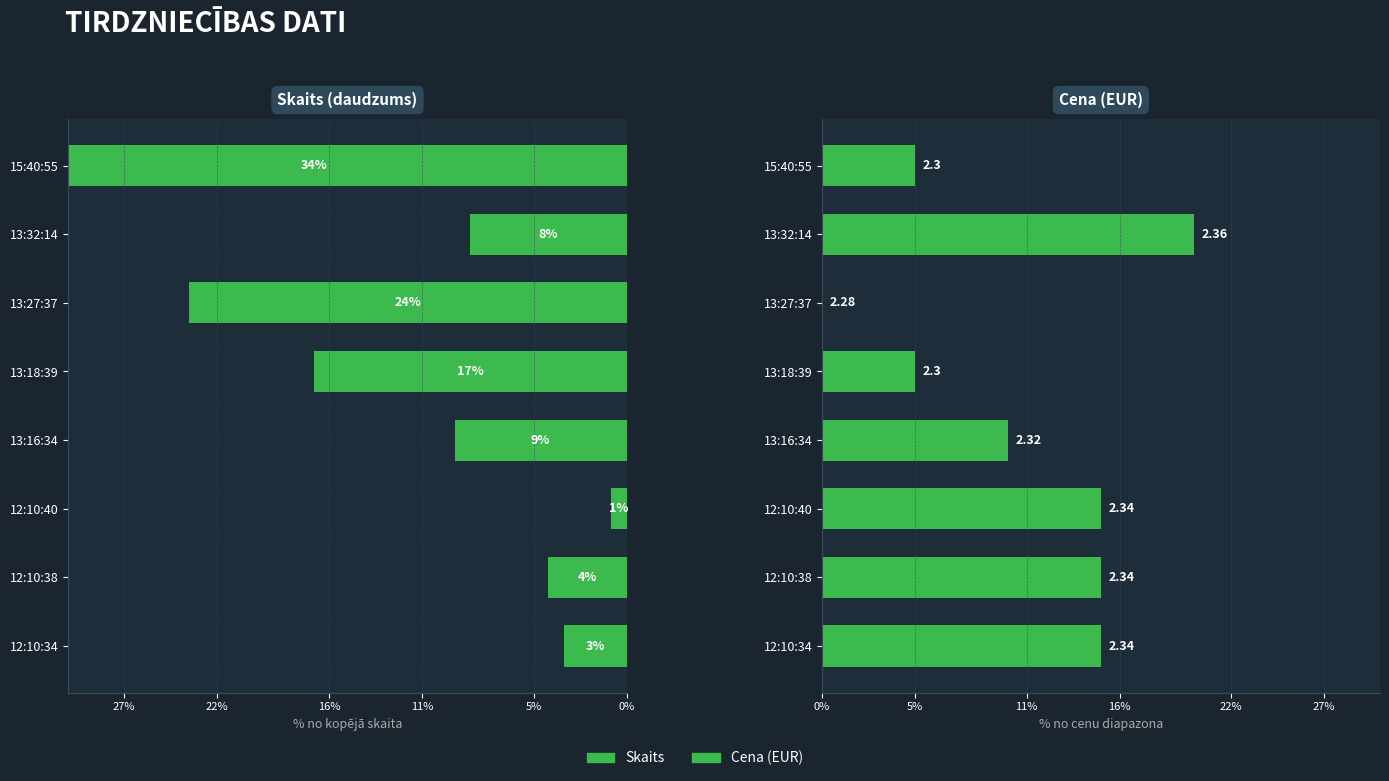

How many groups of bars are there?

8